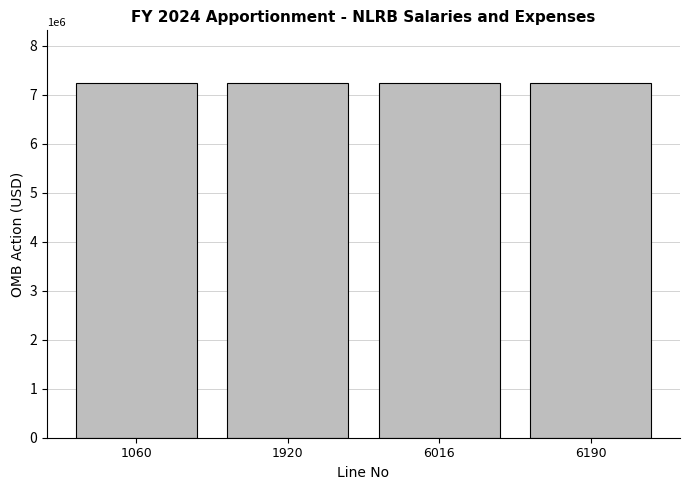

How many values are above zero?

4